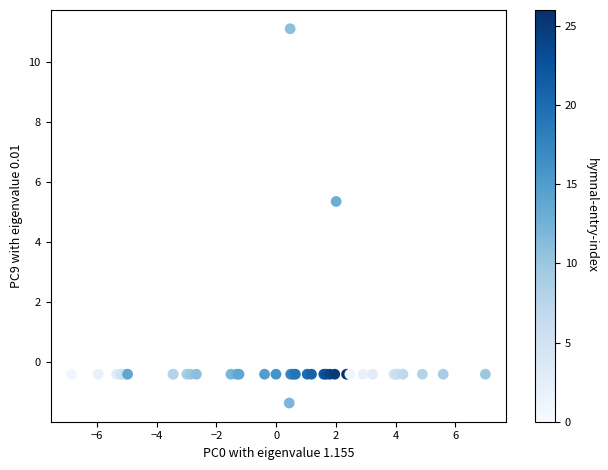

What Y value in the scatter plot is closest to 4?

5.3